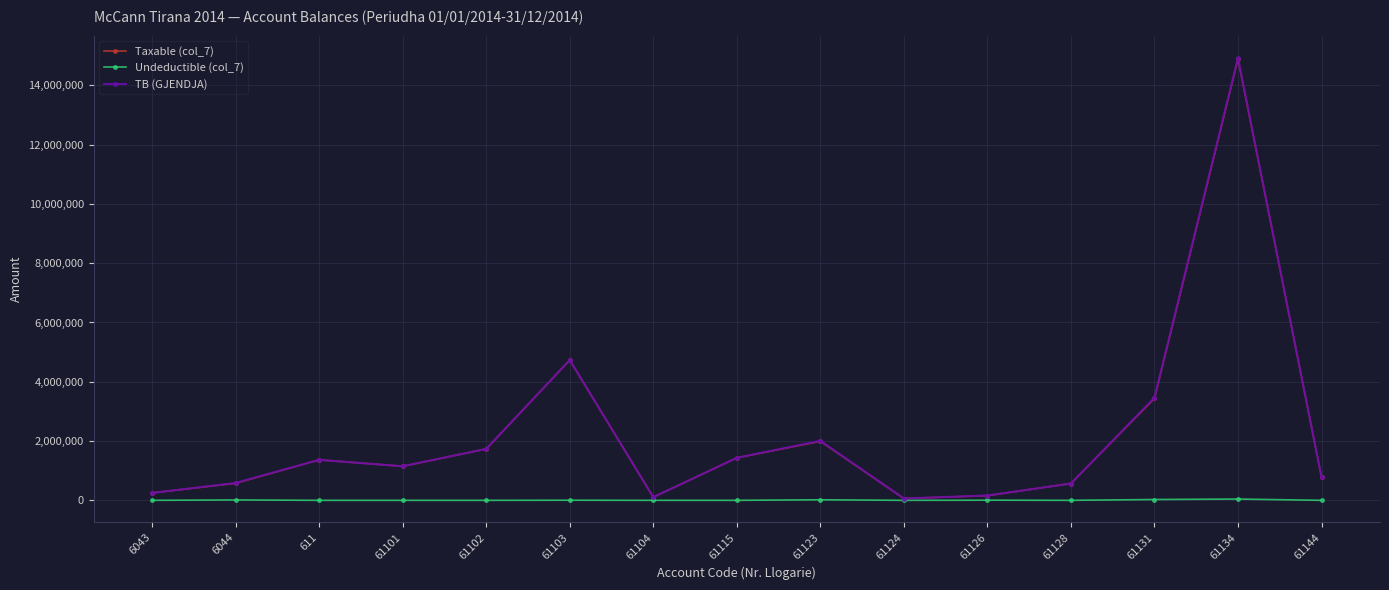

At which category is the sum across all series the highest?

61134